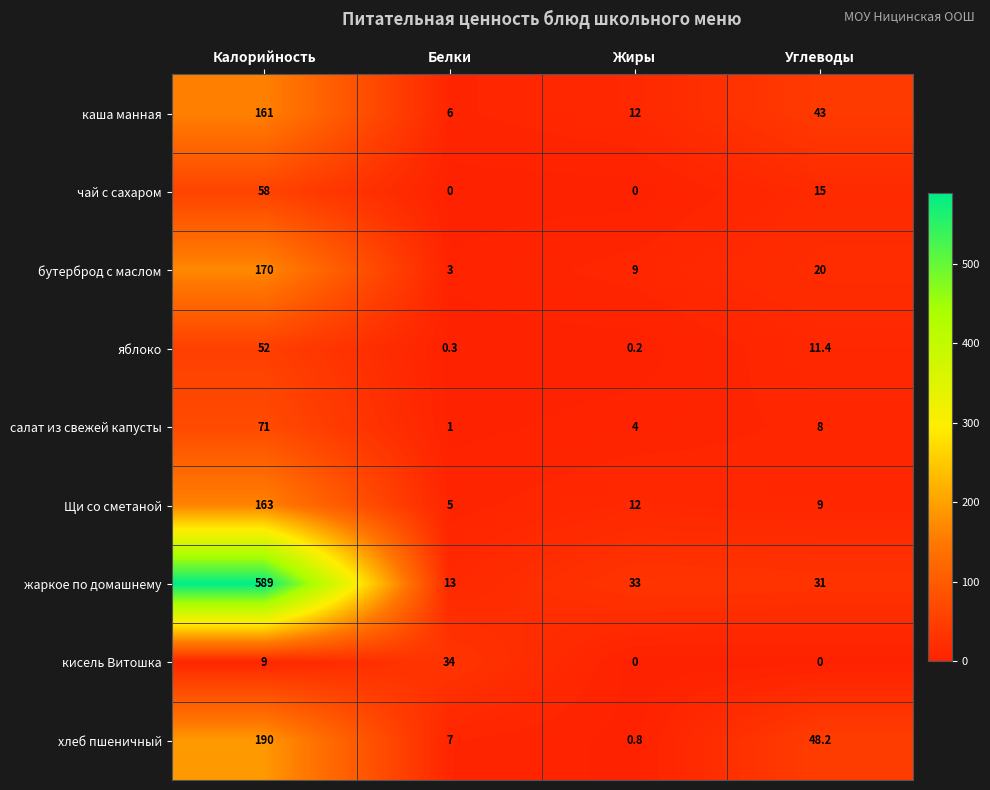

What is the spread (max minus min) of values at Белки?

34.0